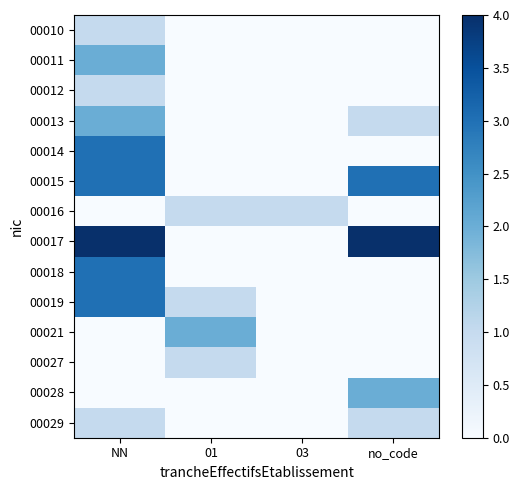

What is the difference between the highest and lowest values at no_code?

4